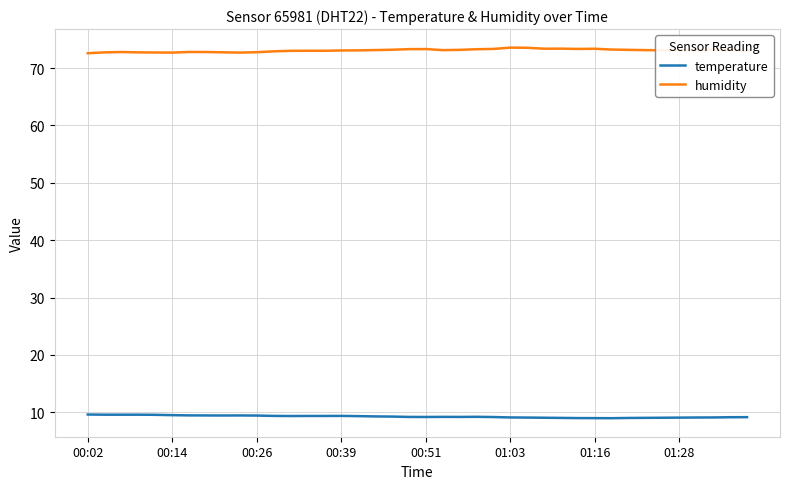

Which series has the largest total across all categories?

humidity